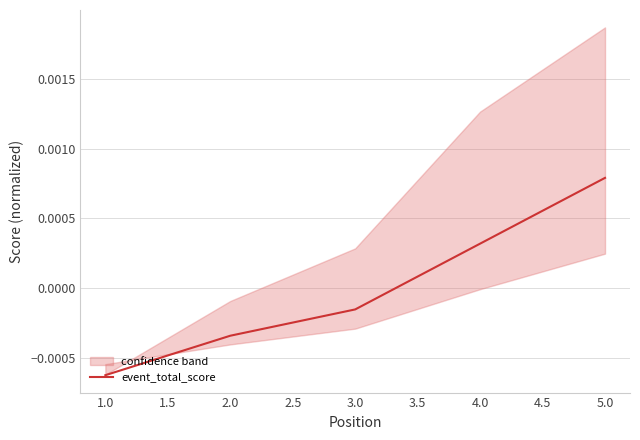

At which label does event_total_score first exceed 0?

4.0